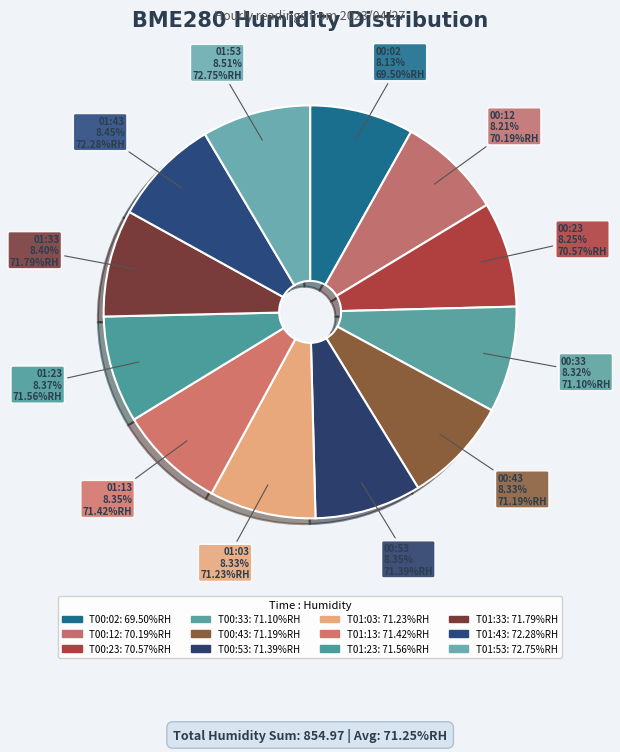

How many segments does this pie chart have?

12